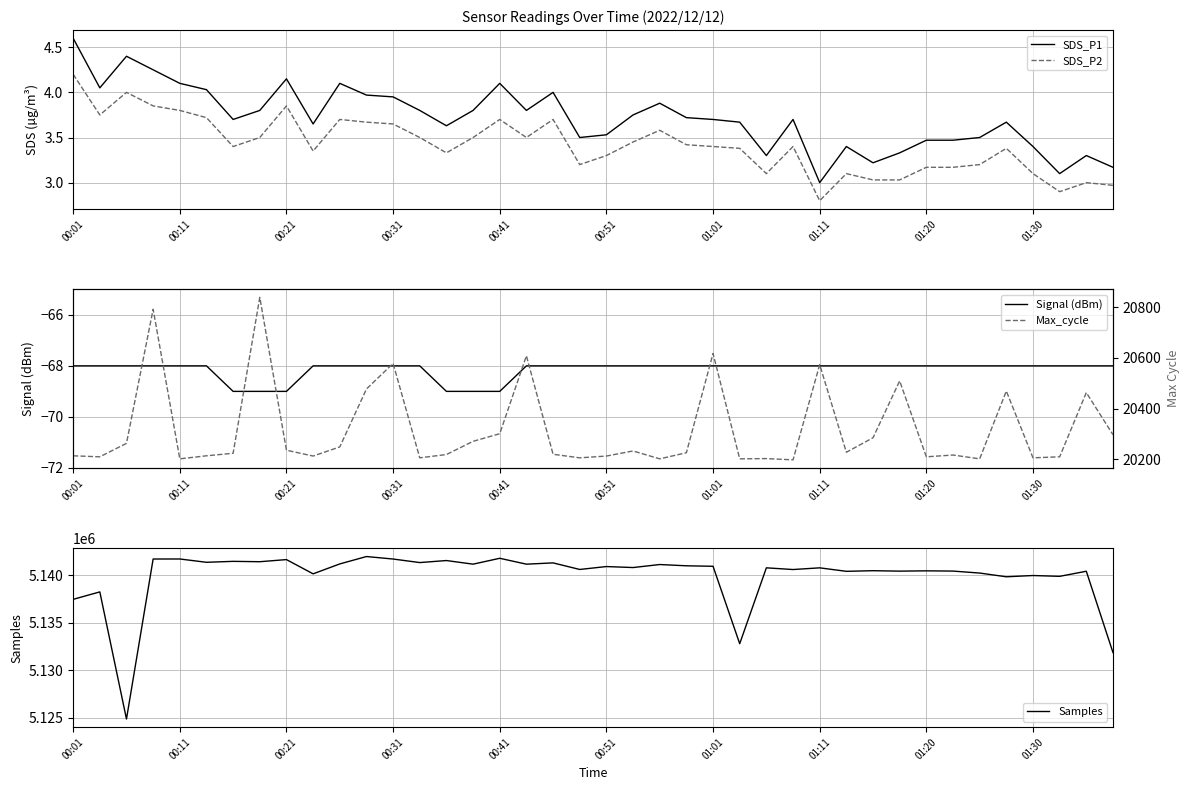

At which label does SDS_P2 reach its peak?

00:01